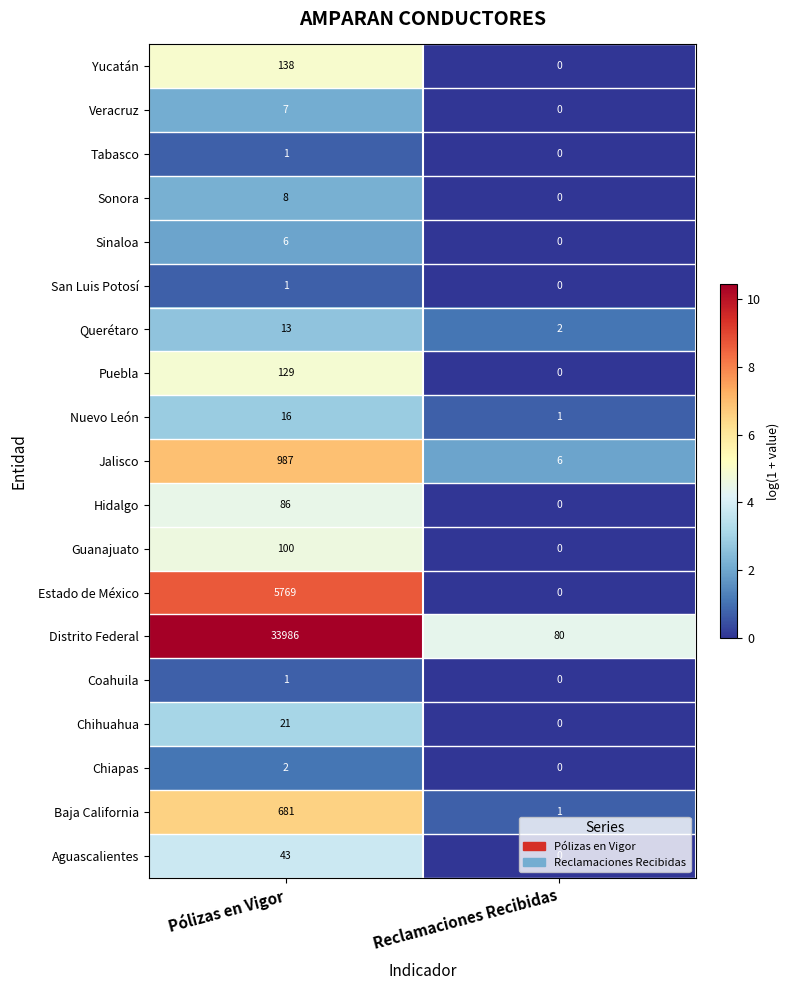

At which label is Nuevo León closest to 8?

Reclamaciones Recibidas